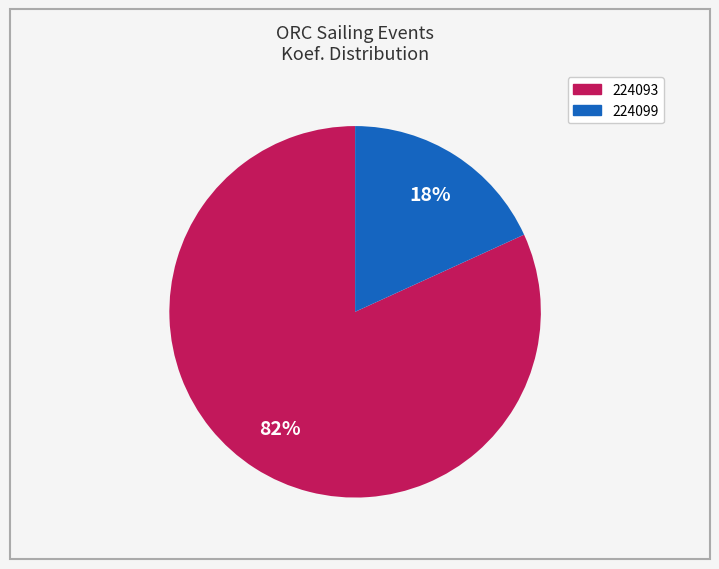

Which category has the biggest portion of the pie?

224093